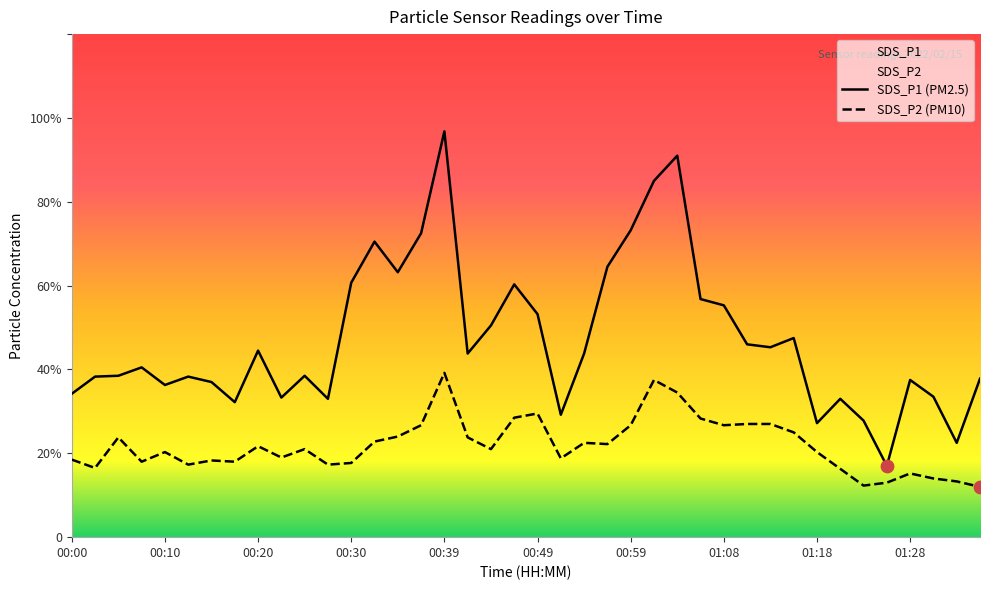

At how many categories does at least one series exceed 4?

21